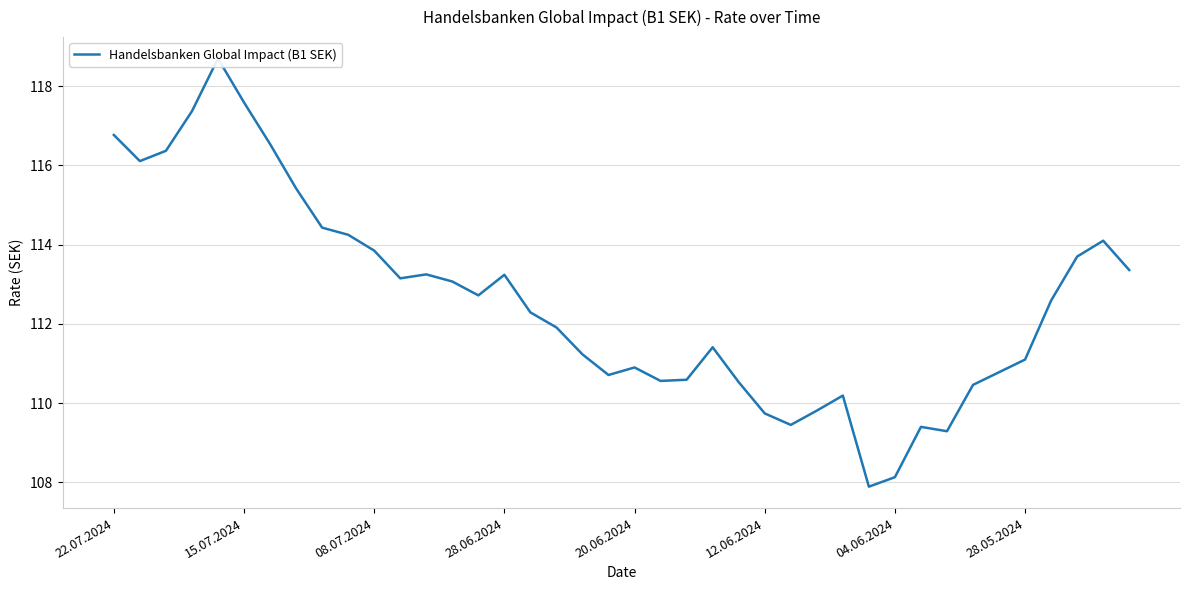

How many interior local valleys (lower than both neighbors) does the data have?

8